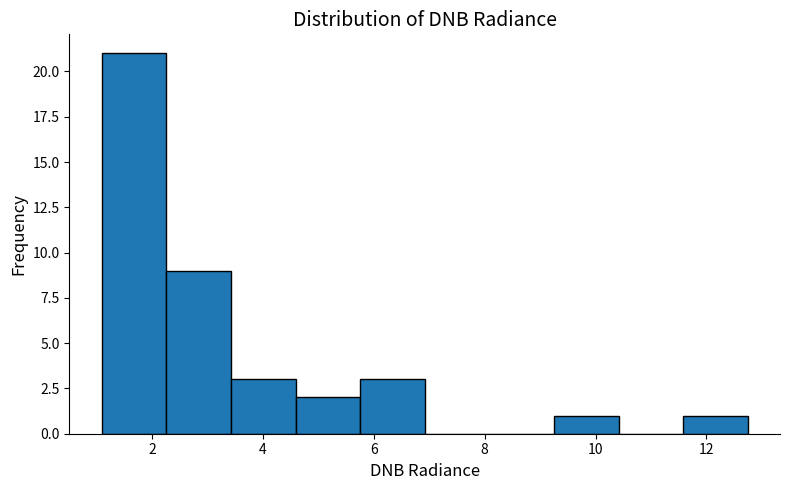

Reading left to right, transcribe this chart: for each bar, give the range it covers on the x-axis and its height. Neither the bar edges nor the heights are printed on the chart, so give them approximately, as read against the axes.

1.0 to 2.2: 21
2.2 to 3.4: 9
3.4 to 4.6: 3
4.6 to 5.8: 2
5.8 to 7.0: 3
7.0 to 8.0: 0
8.0 to 9.2: 0
9.2 to 10.4: 1
10.4 to 11.6: 0
11.6 to 12.8: 1